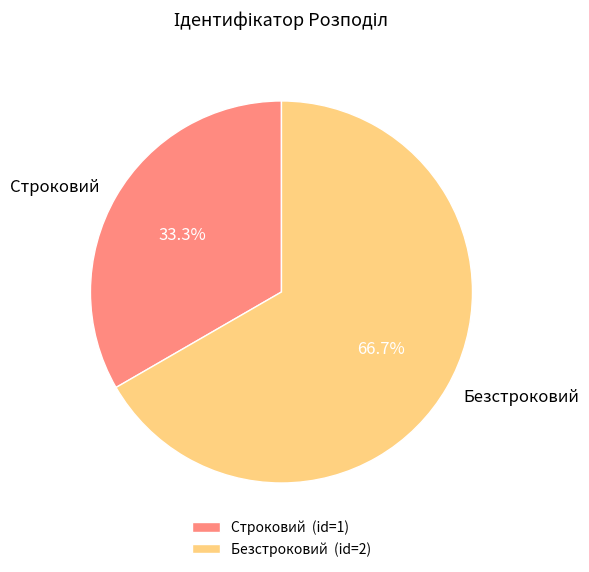

Count the number of slices in the pie.

2